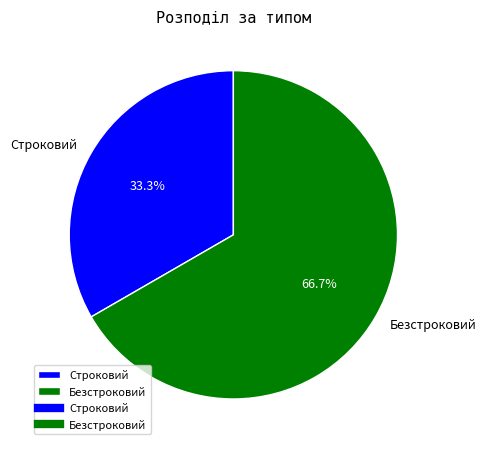

Count the number of slices in the pie.

2